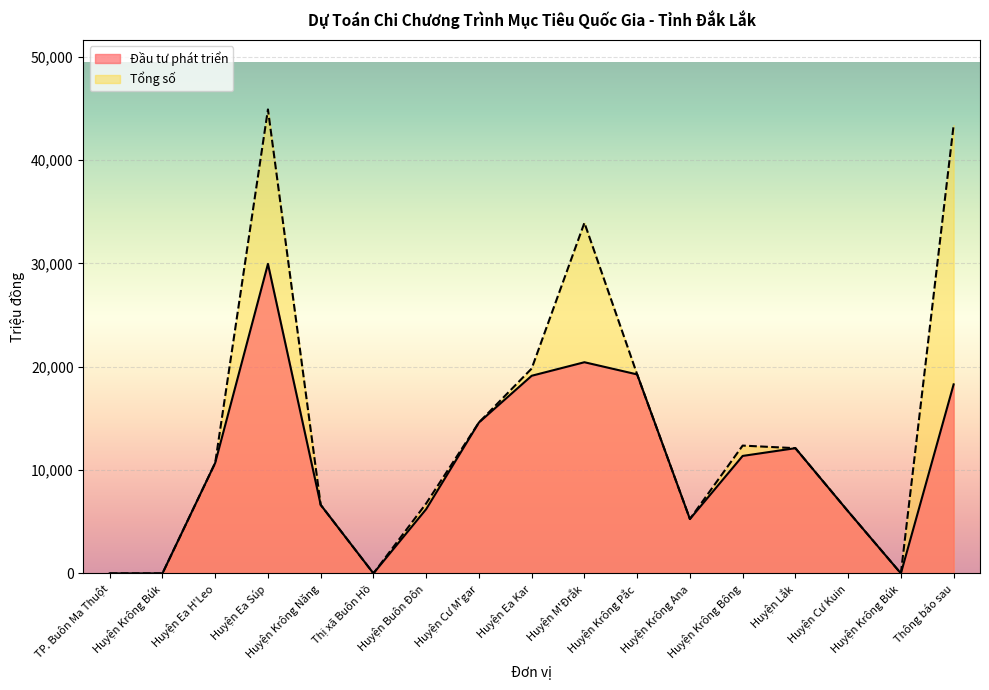

True or false: Đầu tư phát triển and Tổng số cross at least once.

False